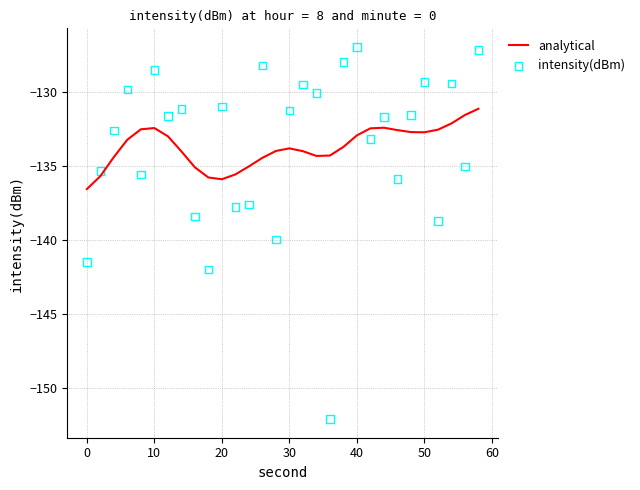

Which series has the largest Y range (max minus min)?

intensity(dBm)